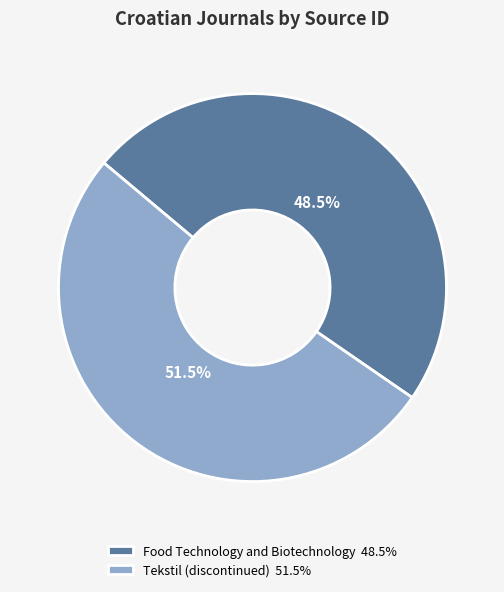

Is the sum of Tekstil (discontinued) and Food Technology and Biotechnology greater than half?

Yes